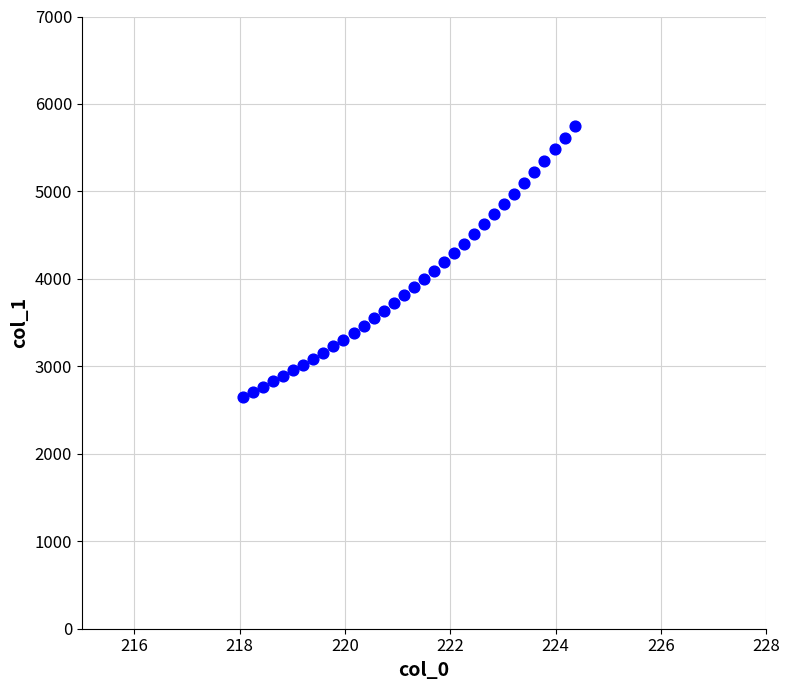

What is the range of X values (max minus min)?

6.3